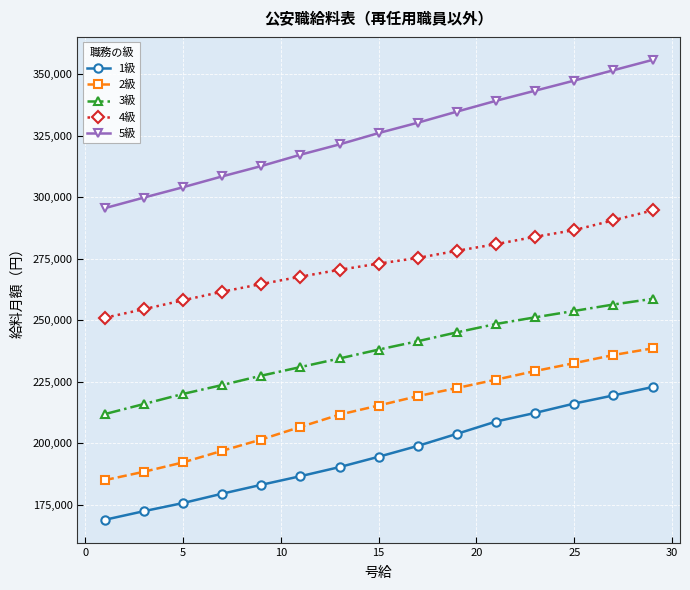

Which series has the widest spread of values?

5級